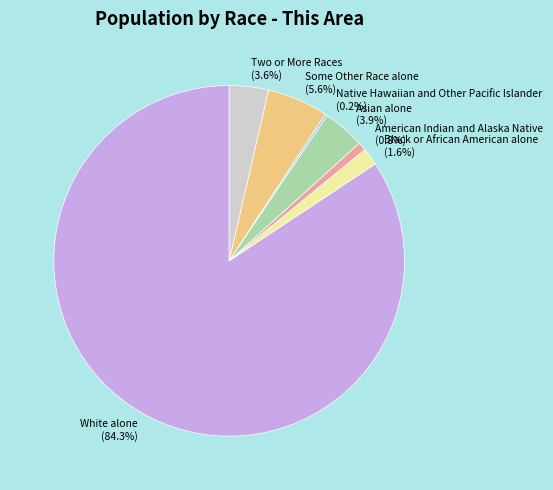

Which category accounts for the majority?

White alone